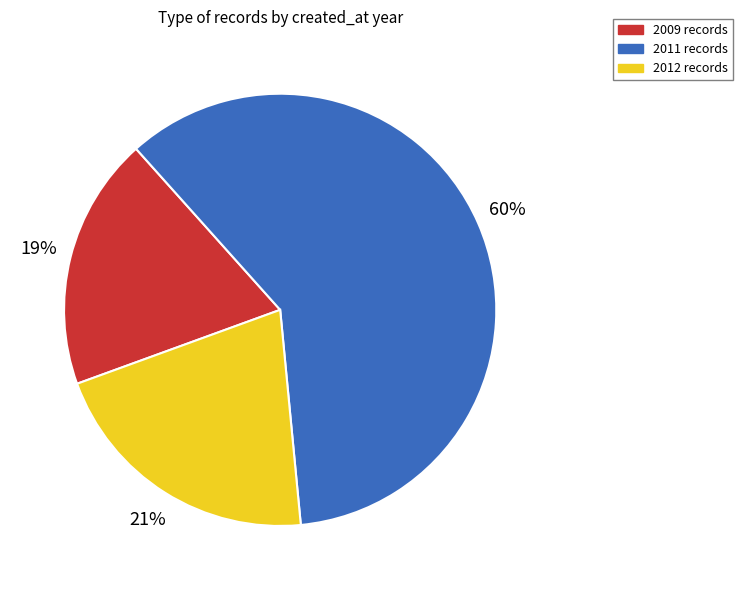

Does any single category account for the majority?

Yes